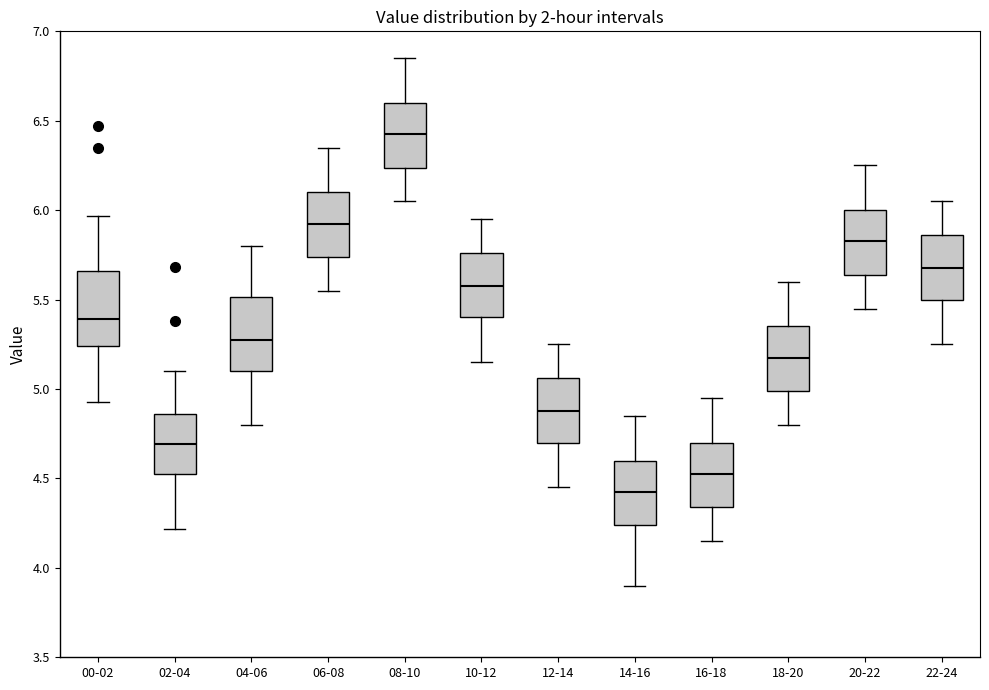

Where does the lower whisker of the box for 06-08 end on the y-axis? The values are not printed on the chart, so give them approximately, as read against the axis.

5.55